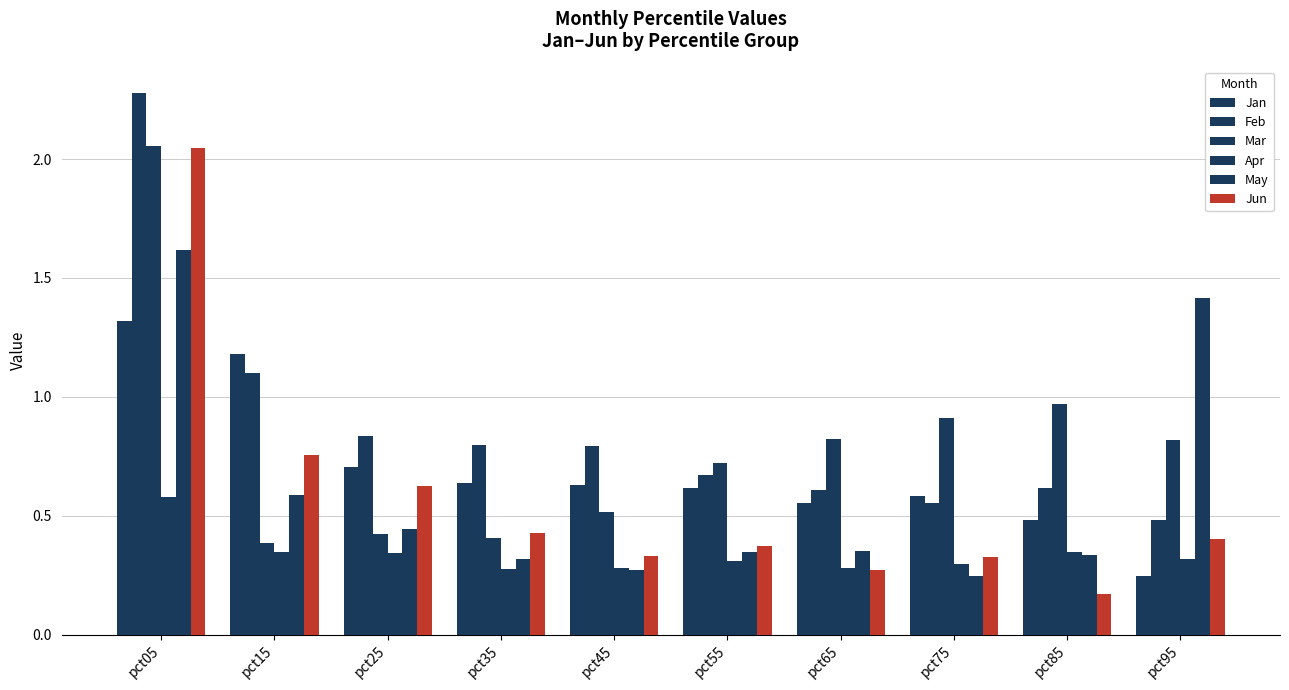

What is the smallest value displayed?

0.2